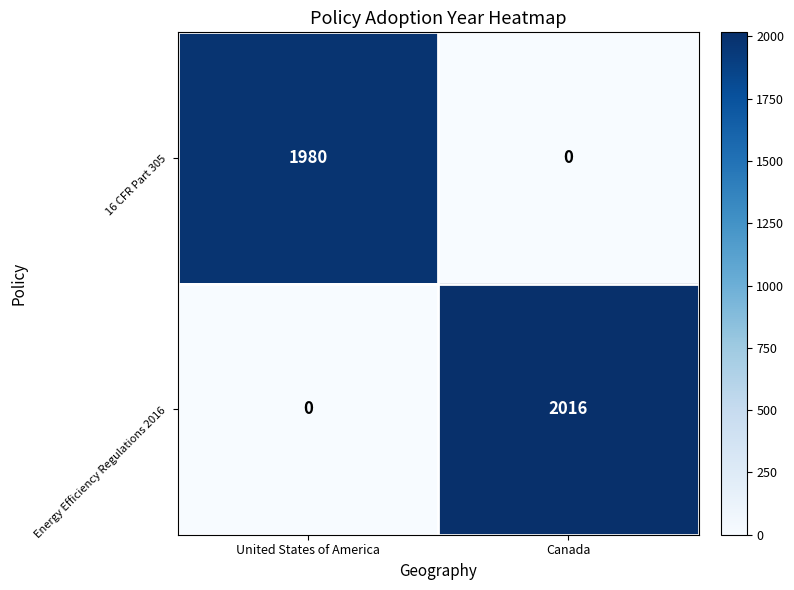

What is the highest value of the 16 CFR Part 305 series?

1980